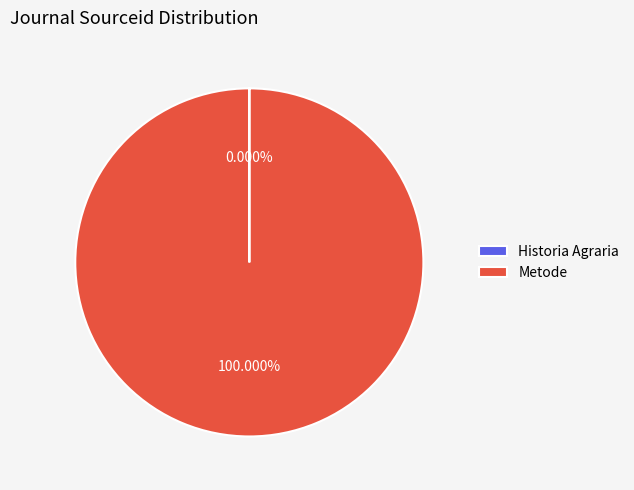

True or false: Metode accounts for 93% of the total.

False